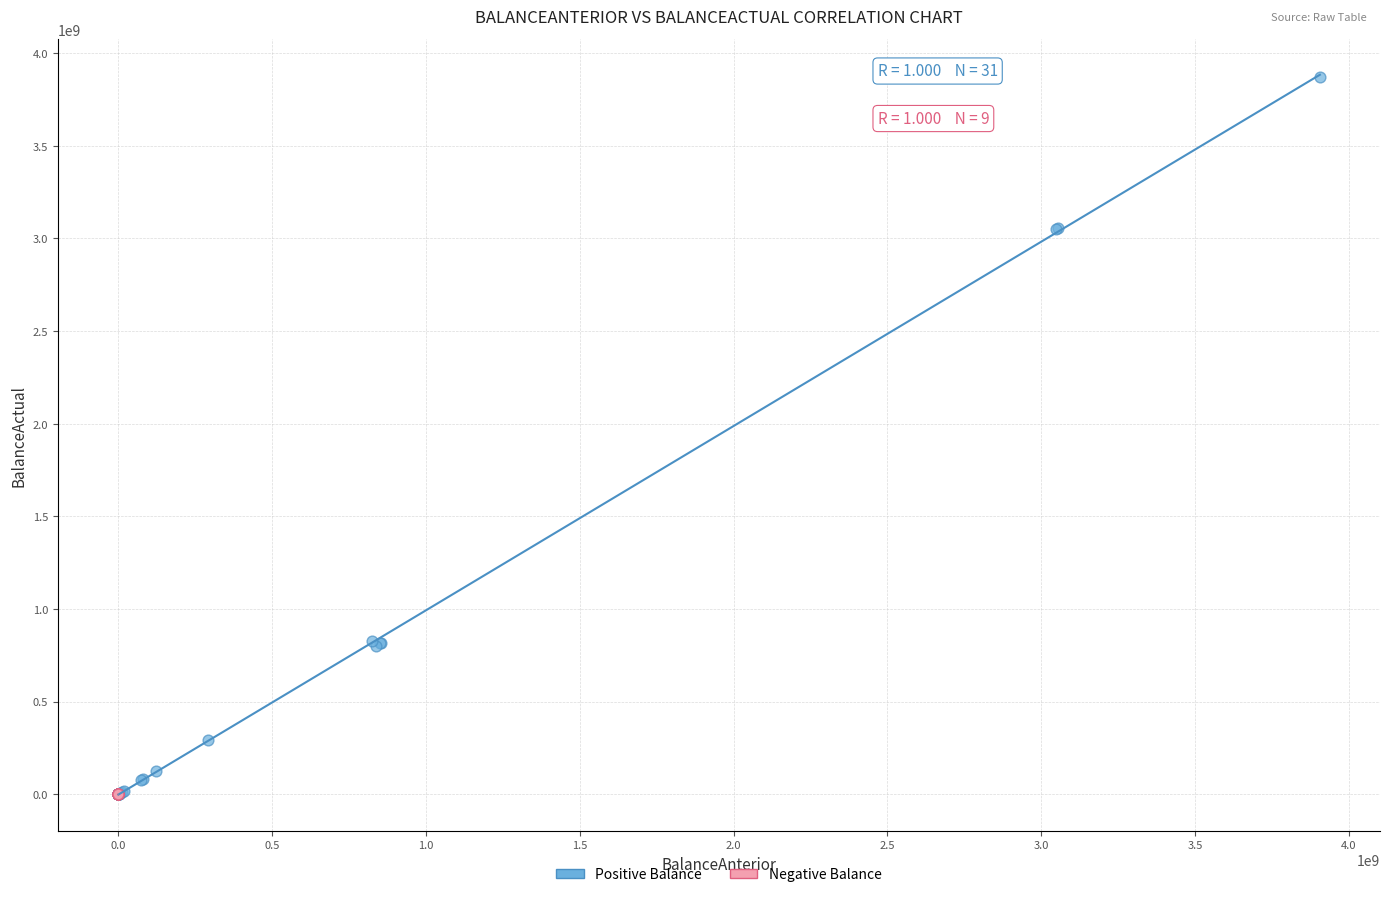

Which series has the largest Y range (max minus min)?

Positive Balance